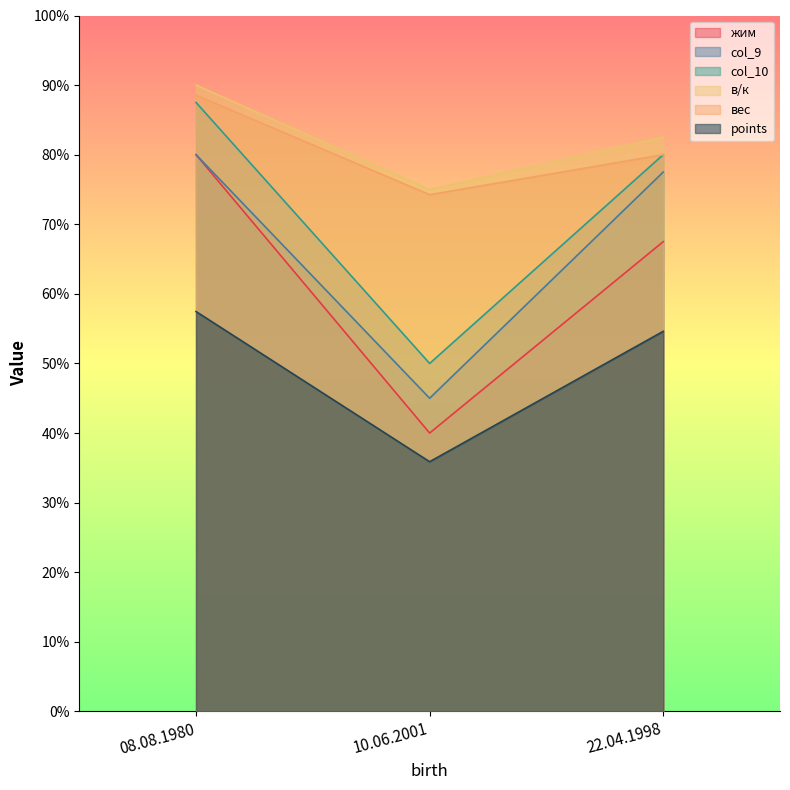

What is the difference between the highest and lowest values at 10.06.2001?

39.1